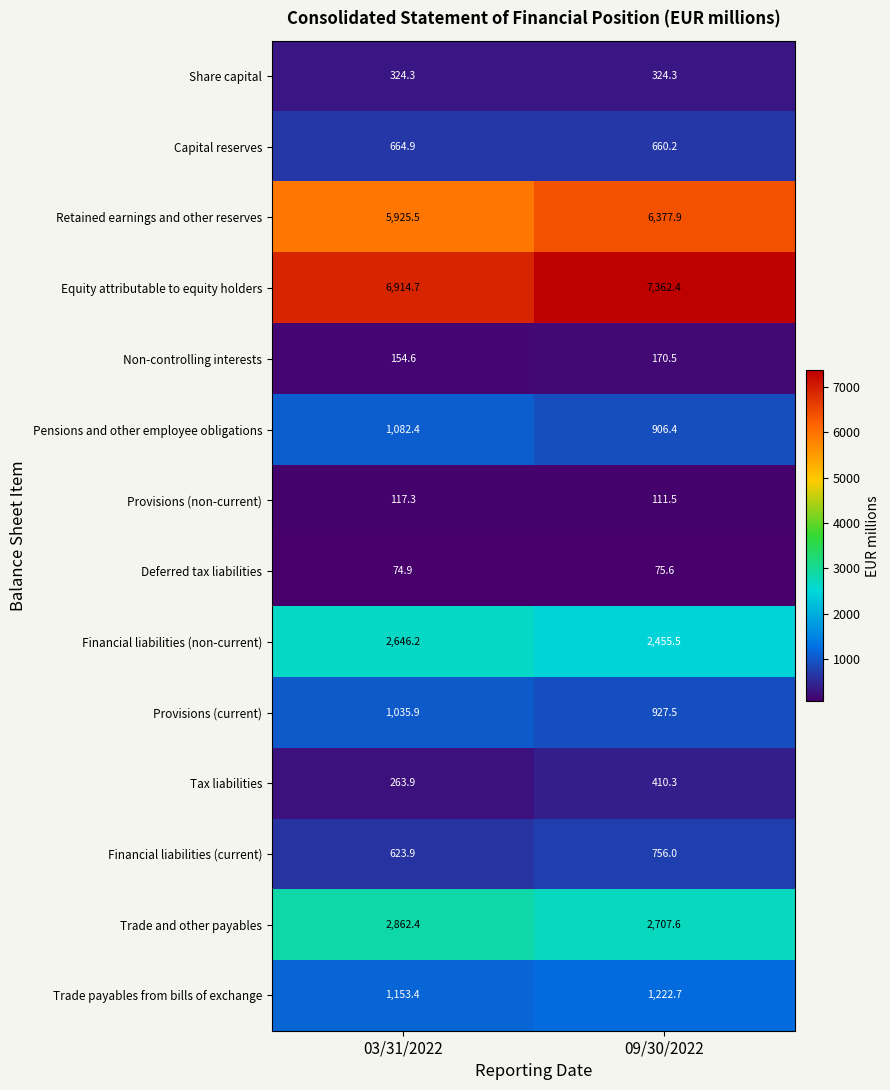

At which category is the sum across all series the highest?

09/30/2022